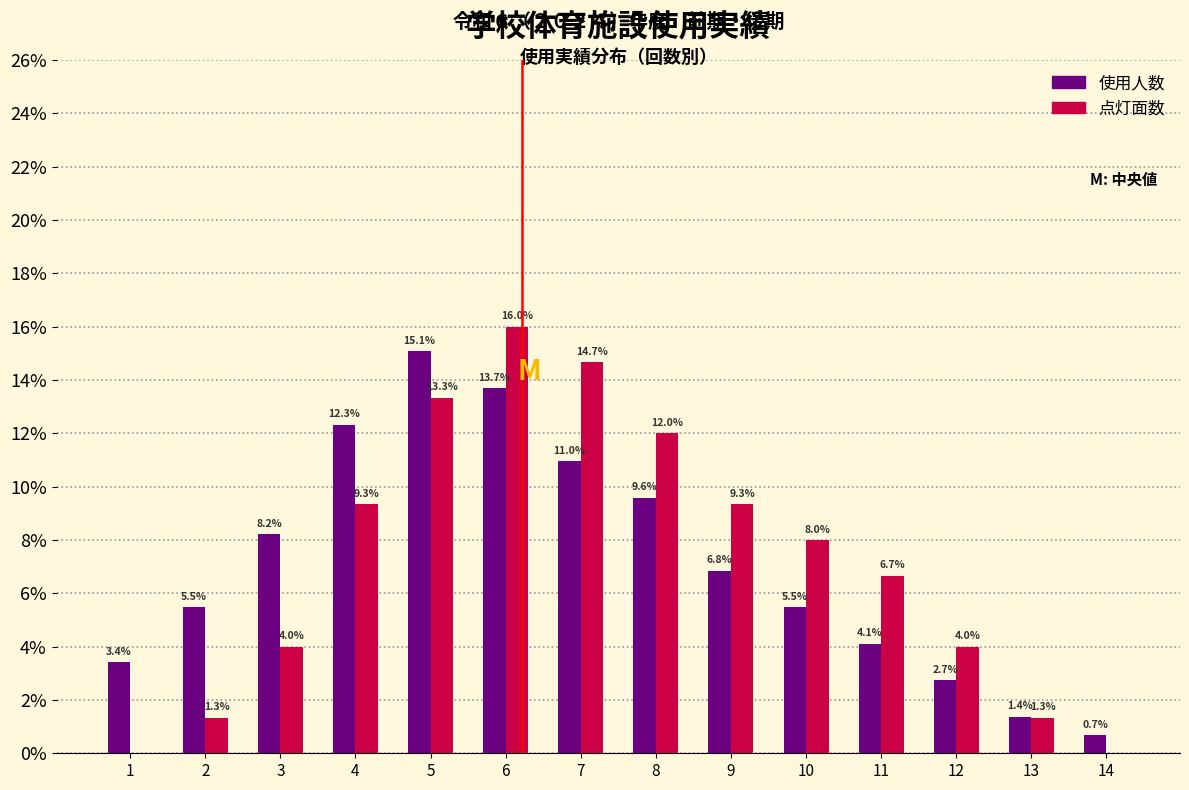

Reading right to left, transcribe all the data shown in this chart.

使用人数: 14=0.7	13=1.4	12=2.7	11=4.1	10=5.5	9=6.8	8=9.6	7=11.0	6=13.7	5=15.1	4=12.3	3=8.2	2=5.5	1=3.4
点灯面数: 14=0.0	13=1.3	12=4.0	11=6.7	10=8.0	9=9.3	8=12.0	7=14.7	6=16.0	5=13.3	4=9.3	3=4.0	2=1.3	1=0.0